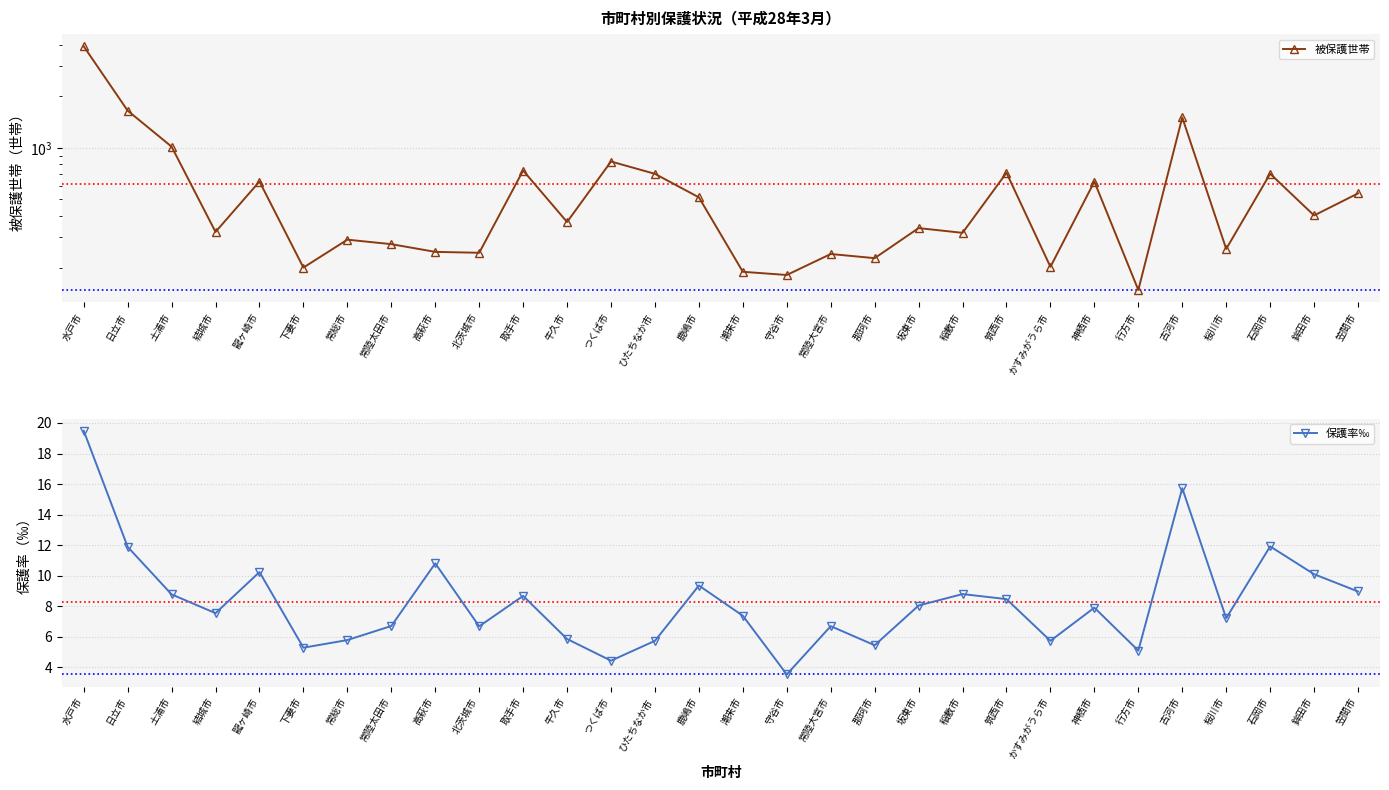

What is the difference between the maximum and second lowest values in the 被保護世帯 series?

3734.0